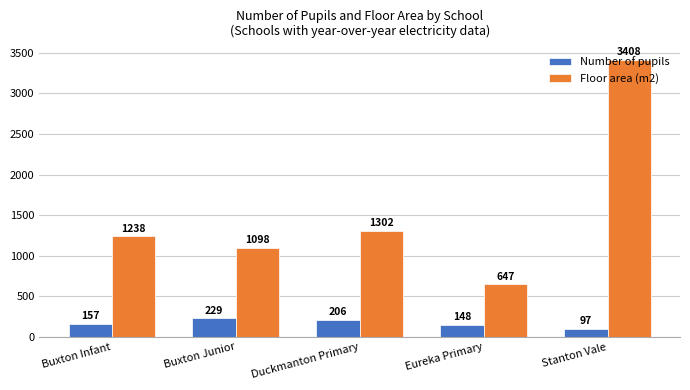

Is the value of Floor area (m2) at Stanton Vale greater than the value of Number of pupils at Buxton Infant?

Yes